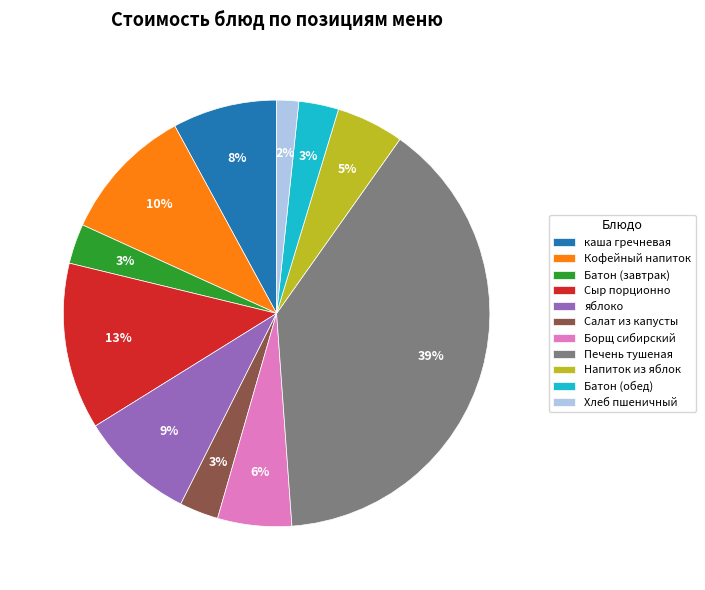

How many slices are in this pie chart?

11